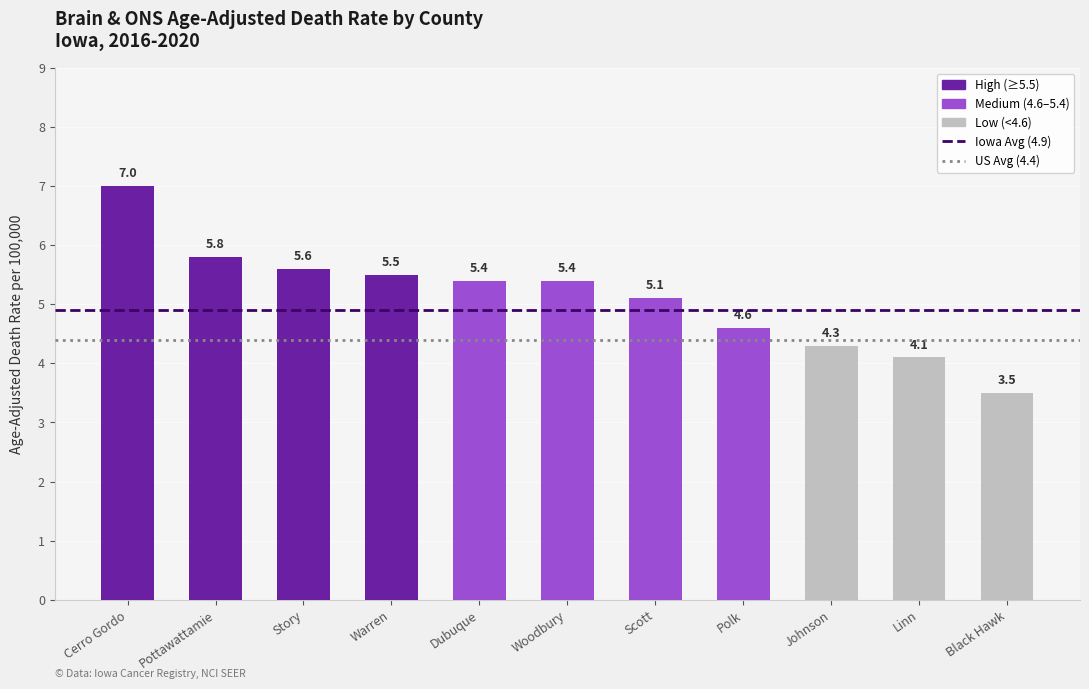

The value at Johnson is 4.3. True or false?

True